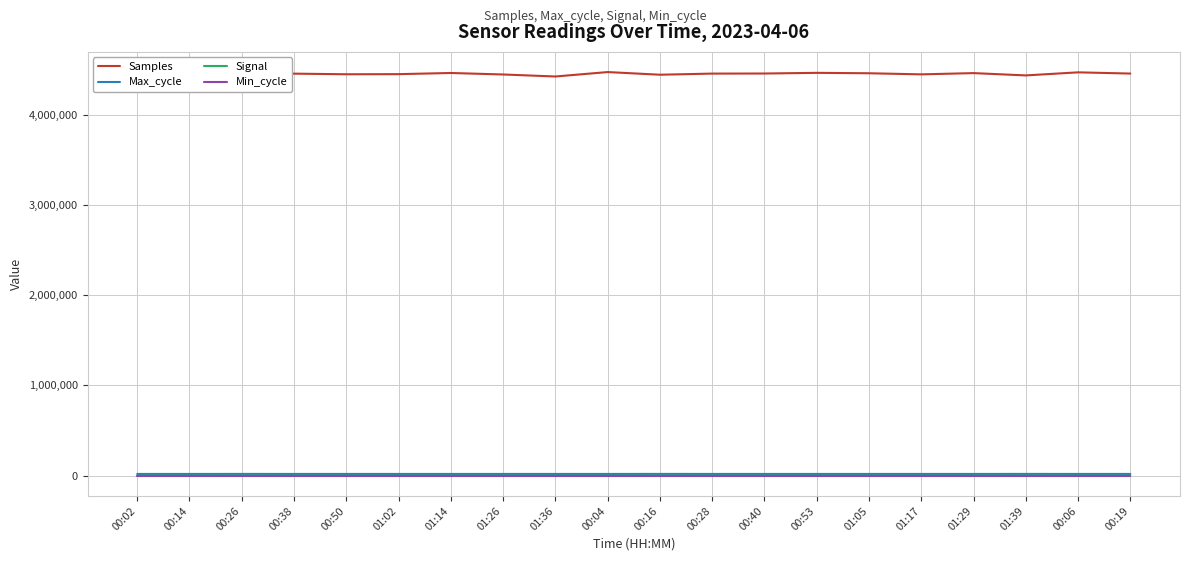

How many values in the Samples series are below 4454193?

10